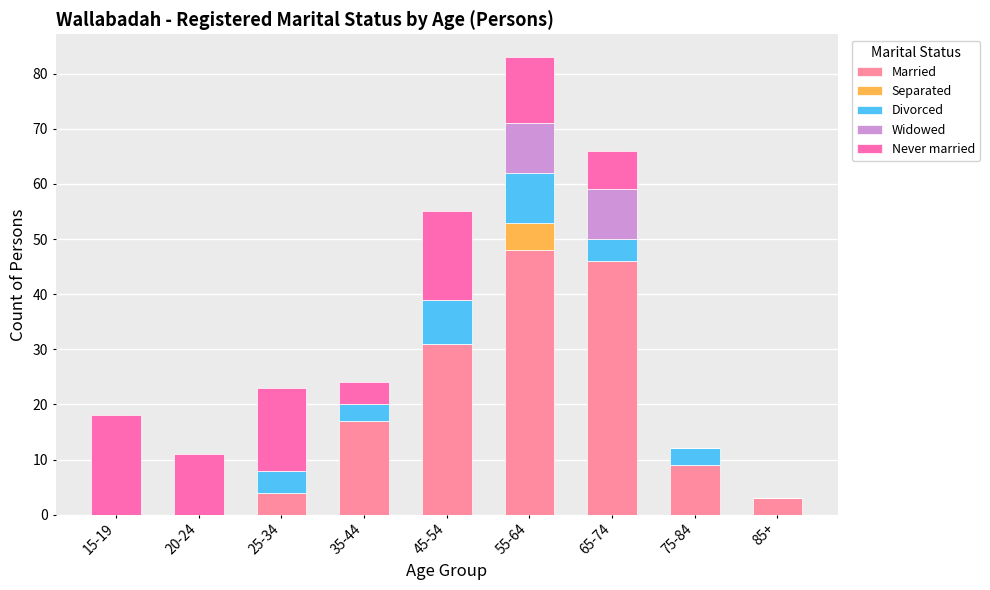

Are the bars horizontal?

No